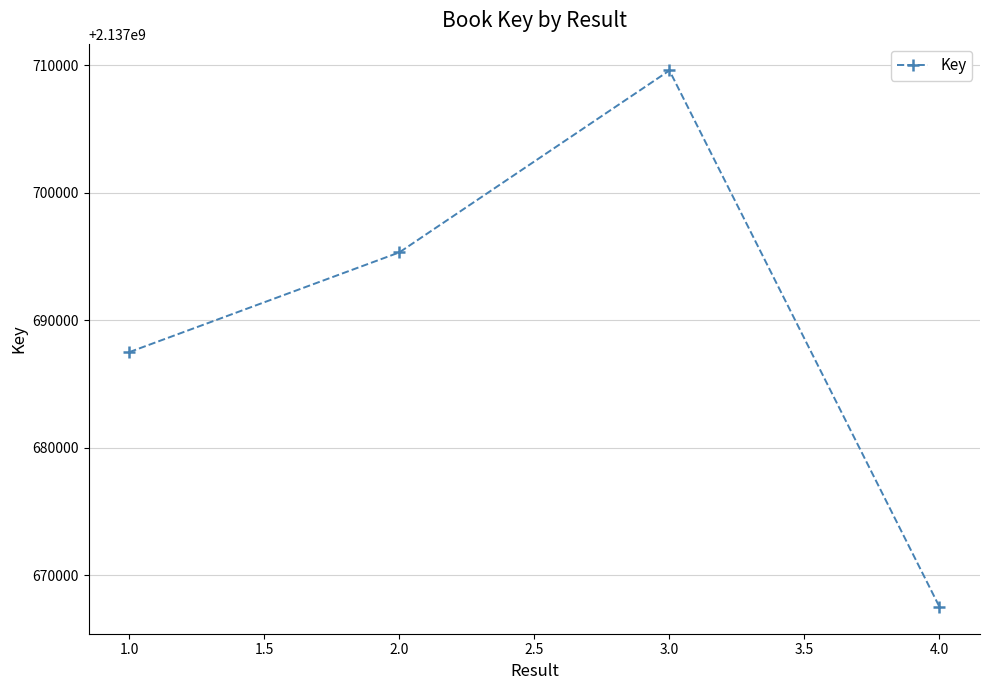

Is it true that the value at 4.0 is 1472766496?

False